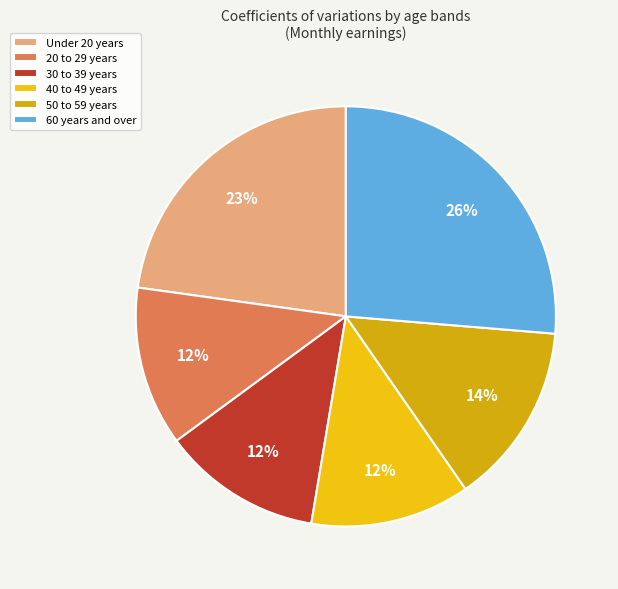

What percentage do 40 to 49 years and Under 20 years together represent?

35.1%